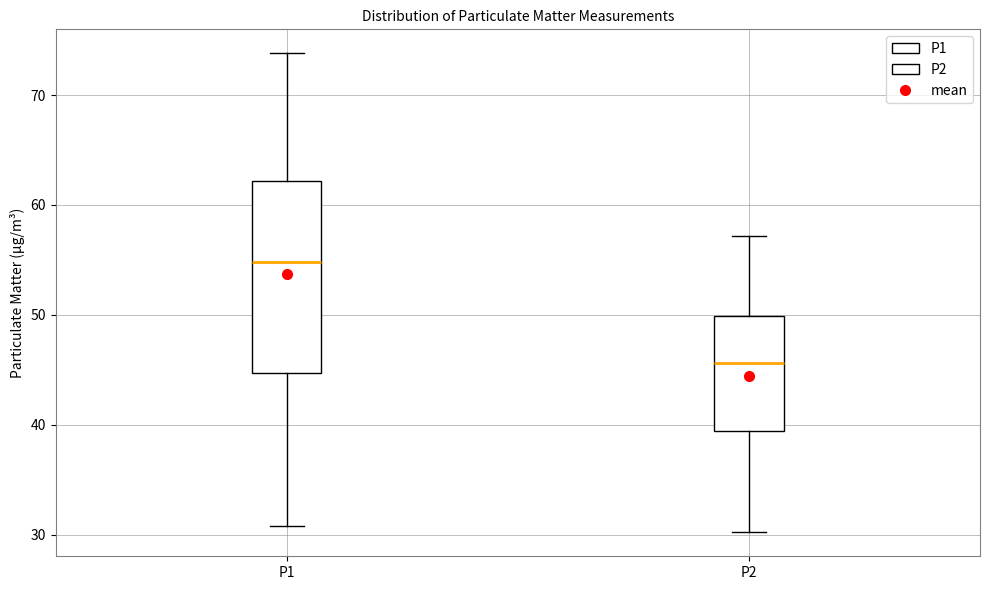

Where does the median line of the box for P1 sit on the y-axis? The values are not printed on the chart, so give them approximately, as read against the axis.

55